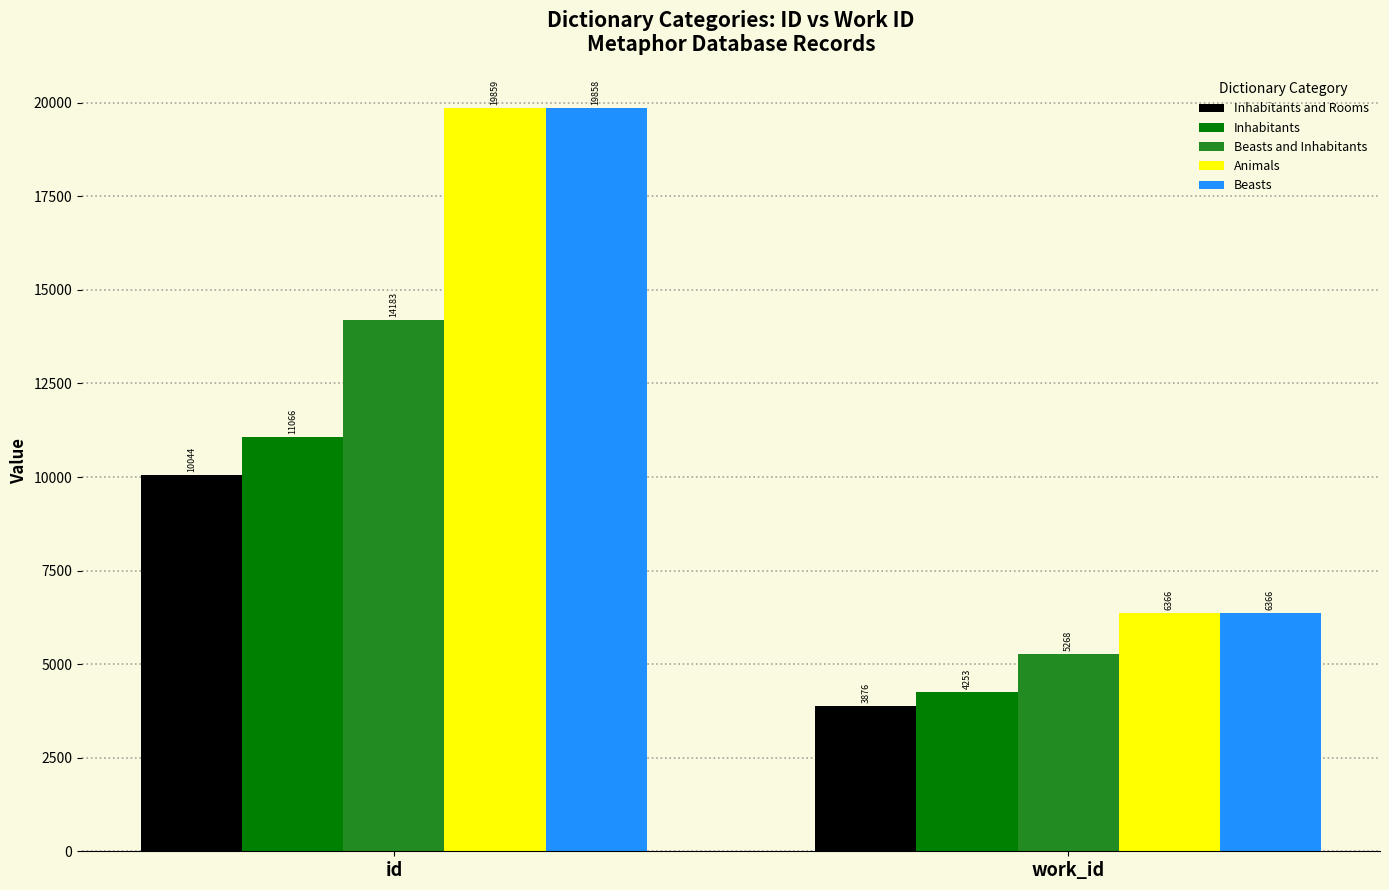

List the labels in order of Beasts and Inhabitants value, largest first.

id, work_id